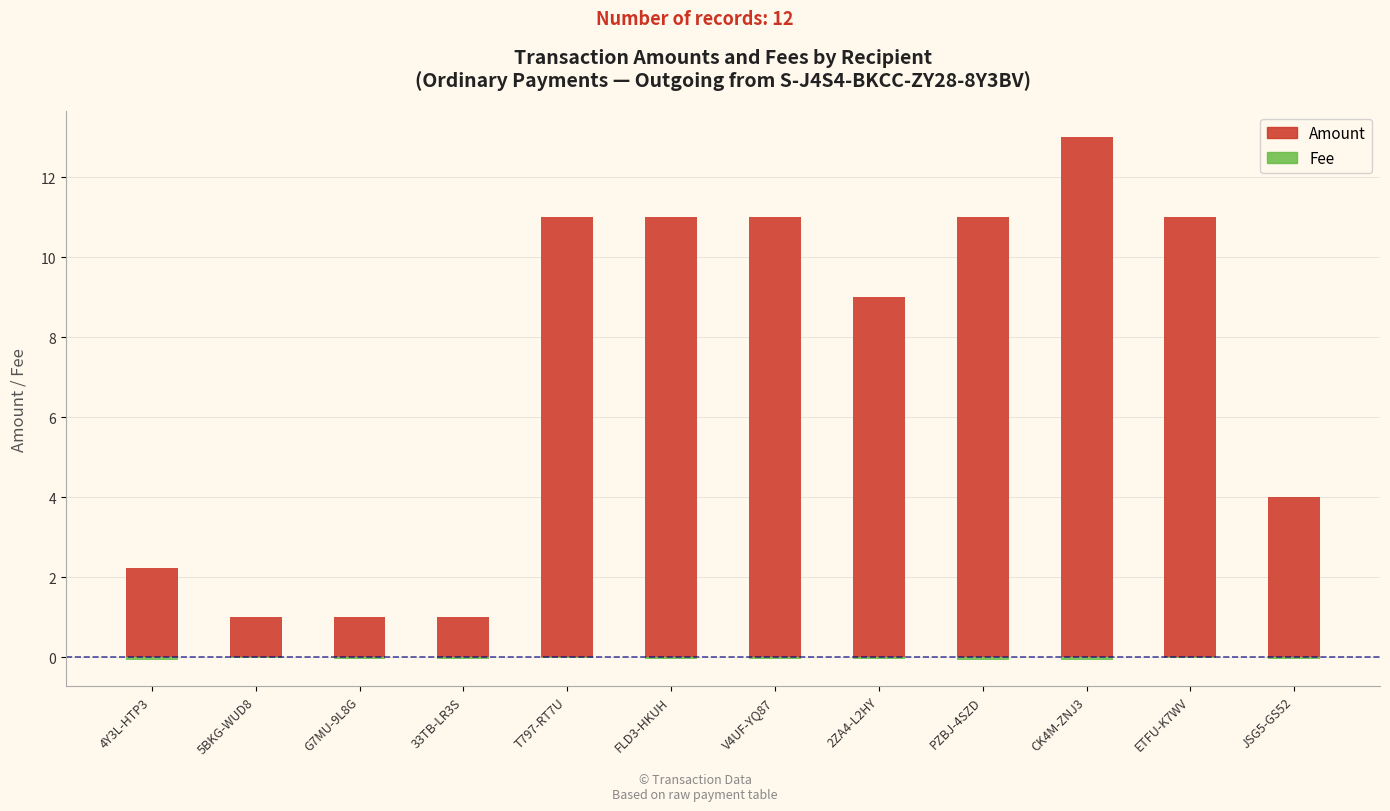

Count the number of data series in this chart.

2